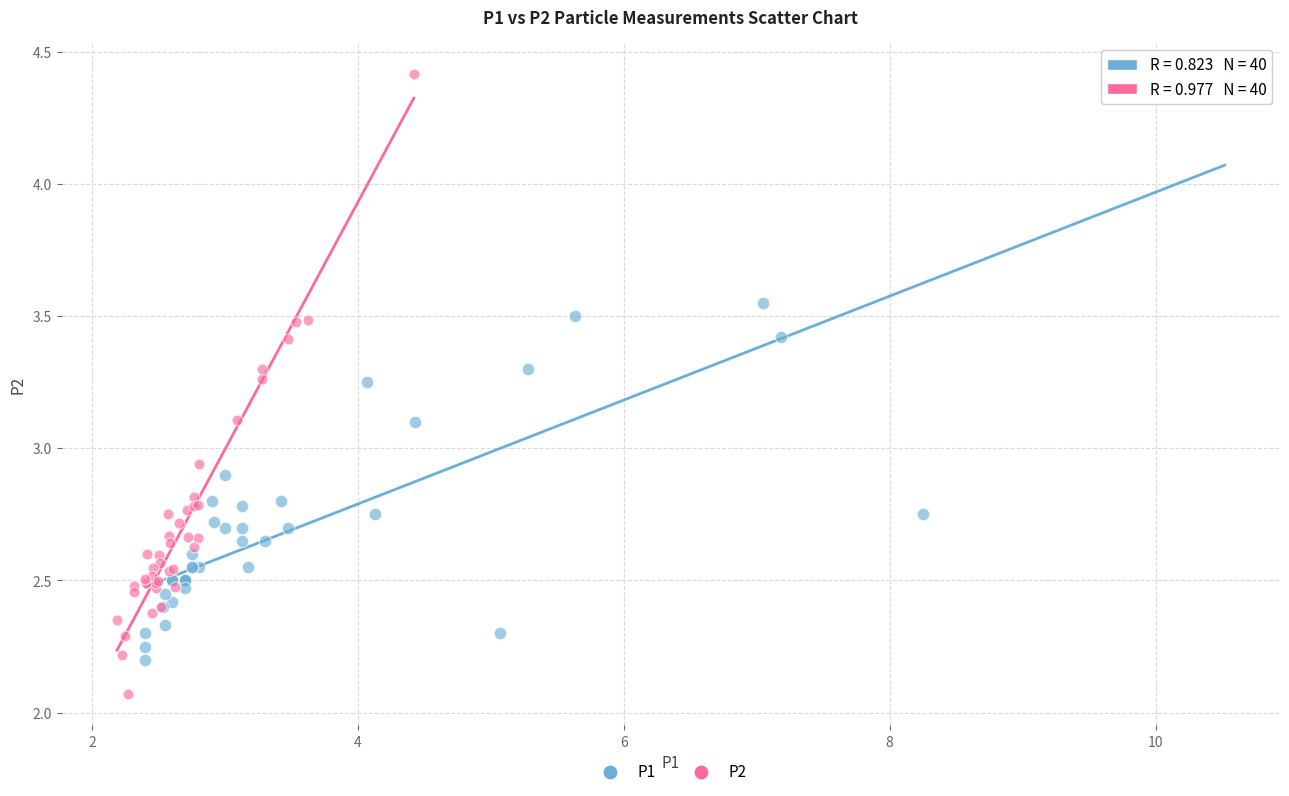

What are all the series names shown in the legend?

P1, P2